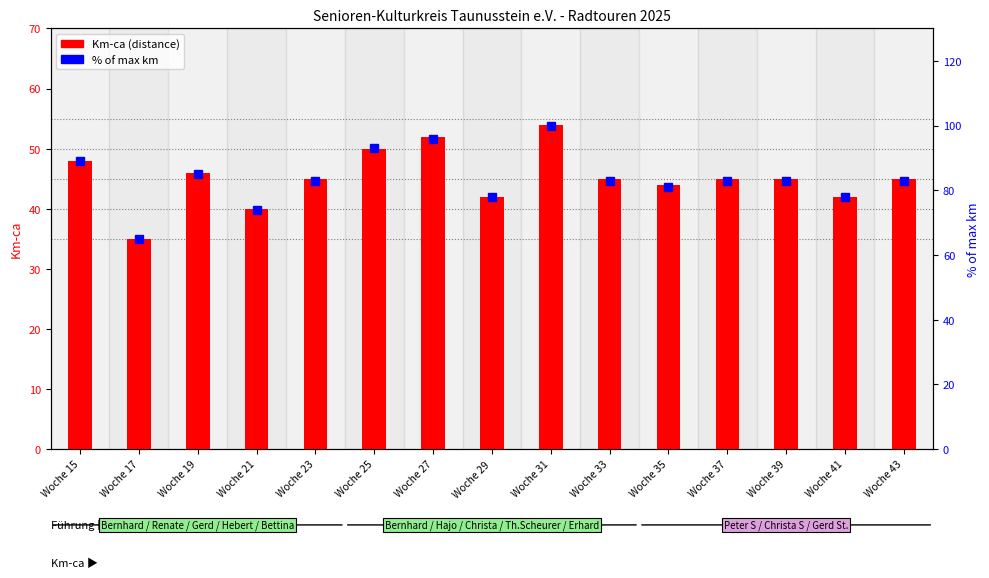

Is the value of % of max km at Woche 37 greater than the value of Km-ca at Woche 15?

Yes